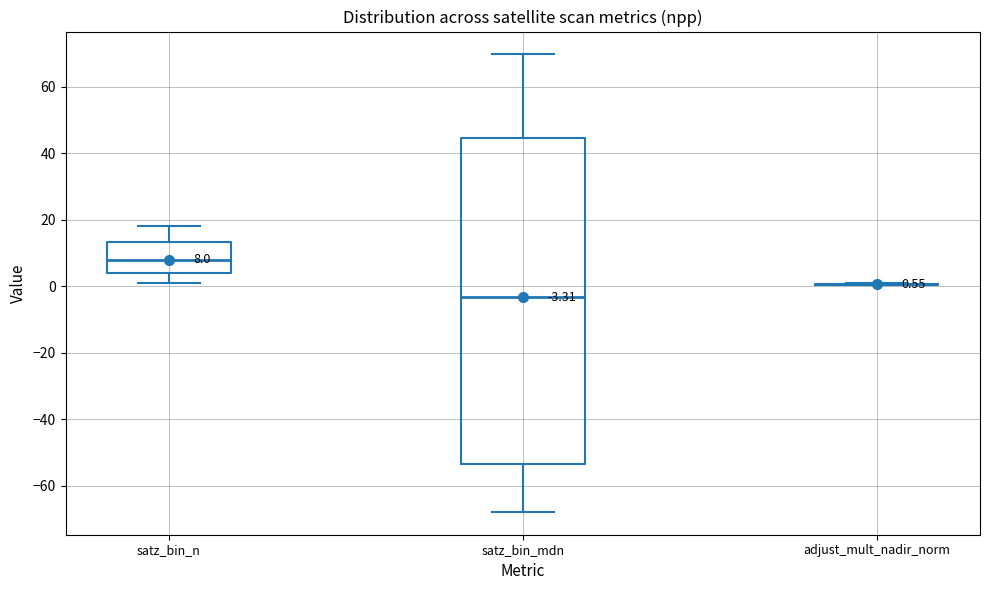

Comparing the boxes themselves (not the whiskers), which one is the tallest?

satz_bin_mdn